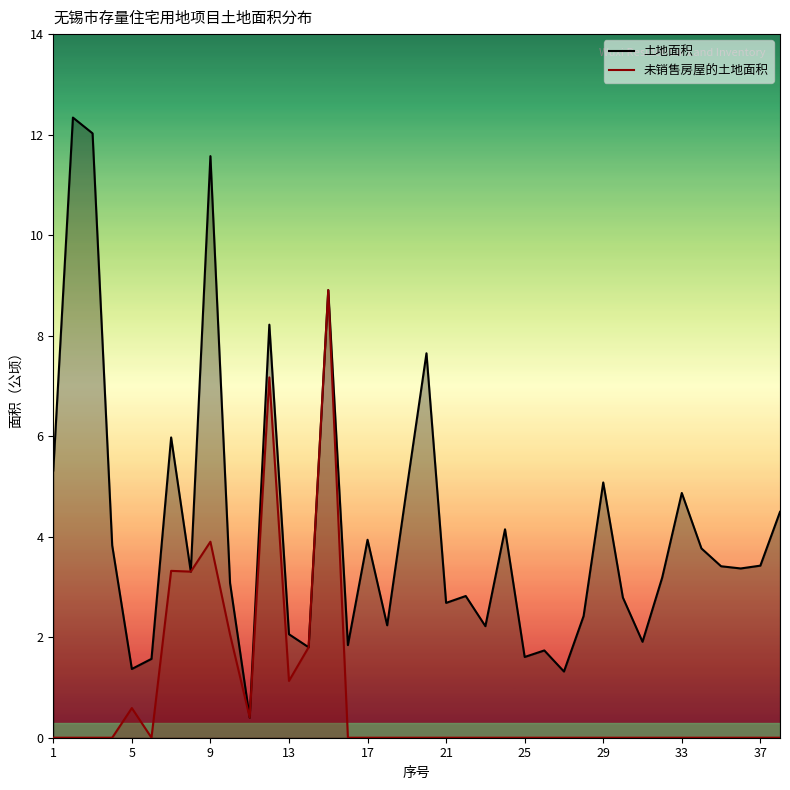

Rank the series at 37 from highest to lowest value.

土地面积, 未销售房屋的土地面积